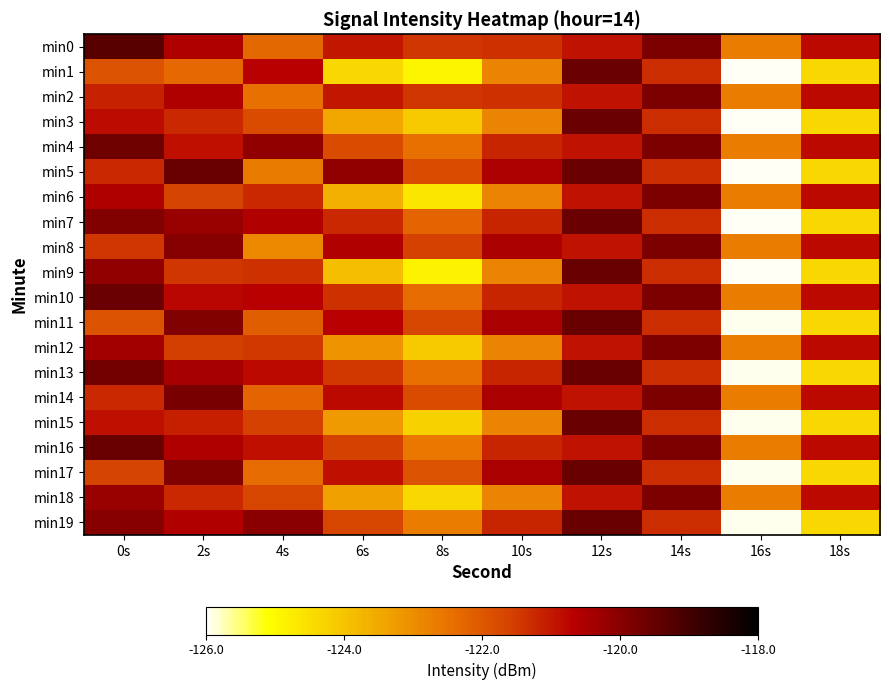

At which category is the sum across all series the highest?

12s